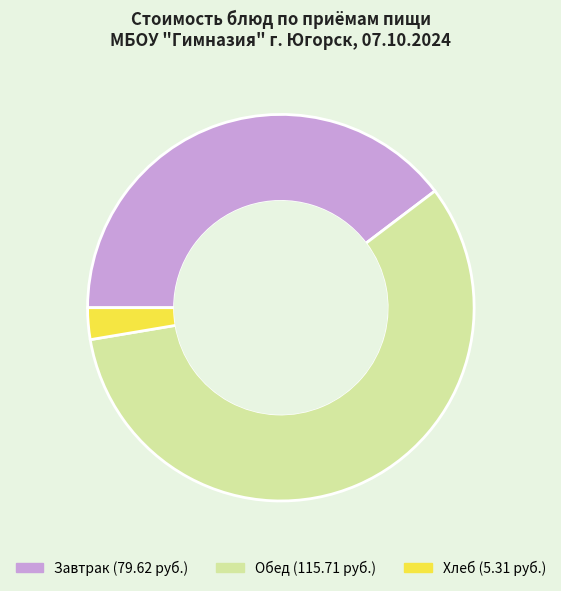

Is Рис отварной the majority of the pie?

No